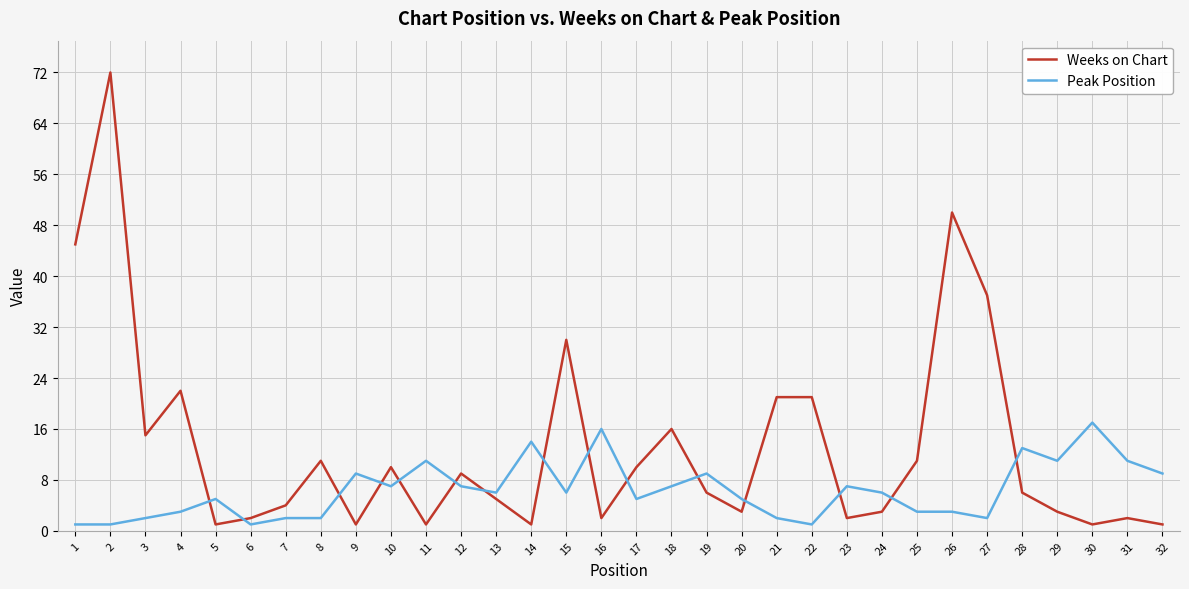

Where is Weeks on Chart nearest to the value 36?

27